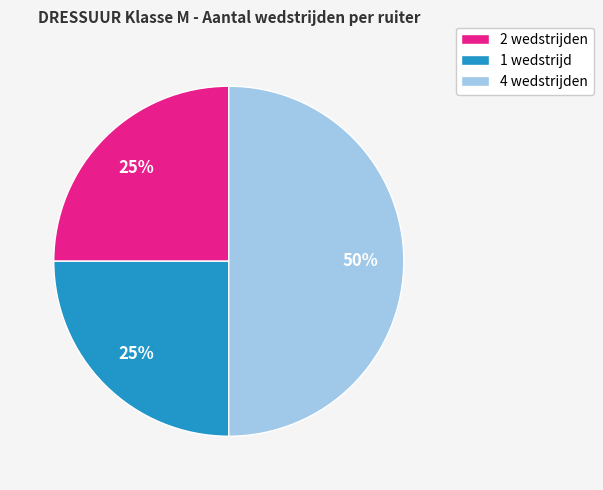

To the nearest percent, what is the average slice percentage?

33%